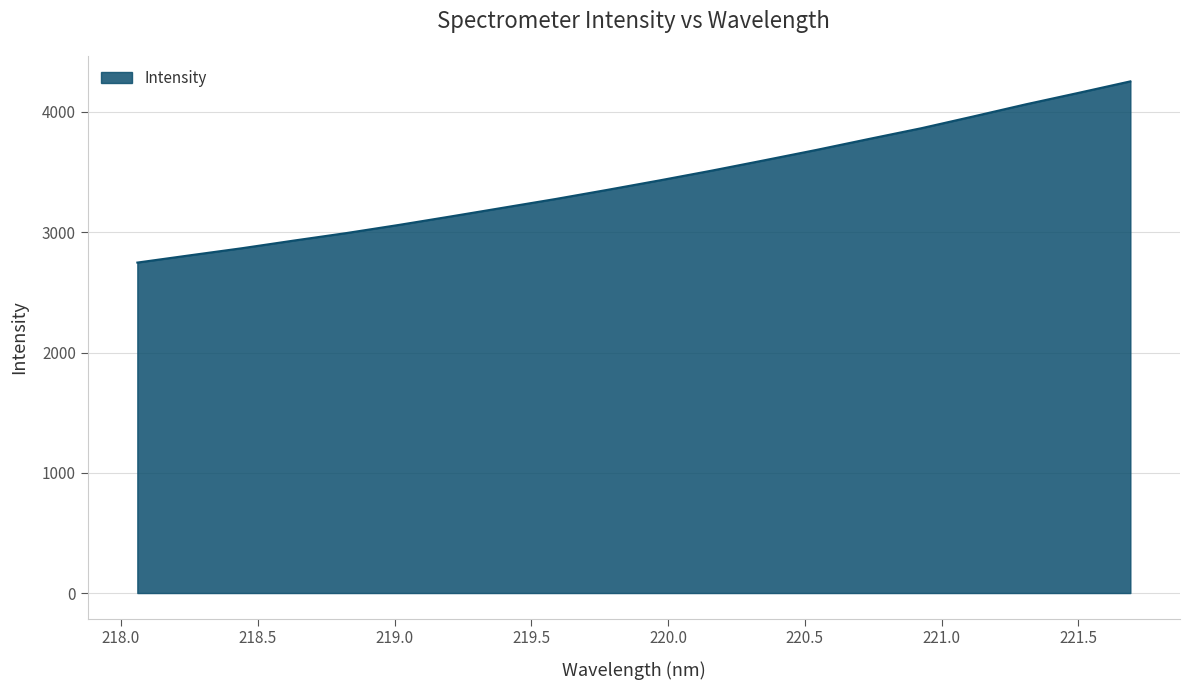

Does the chart display data point markers on the line(s)?

No